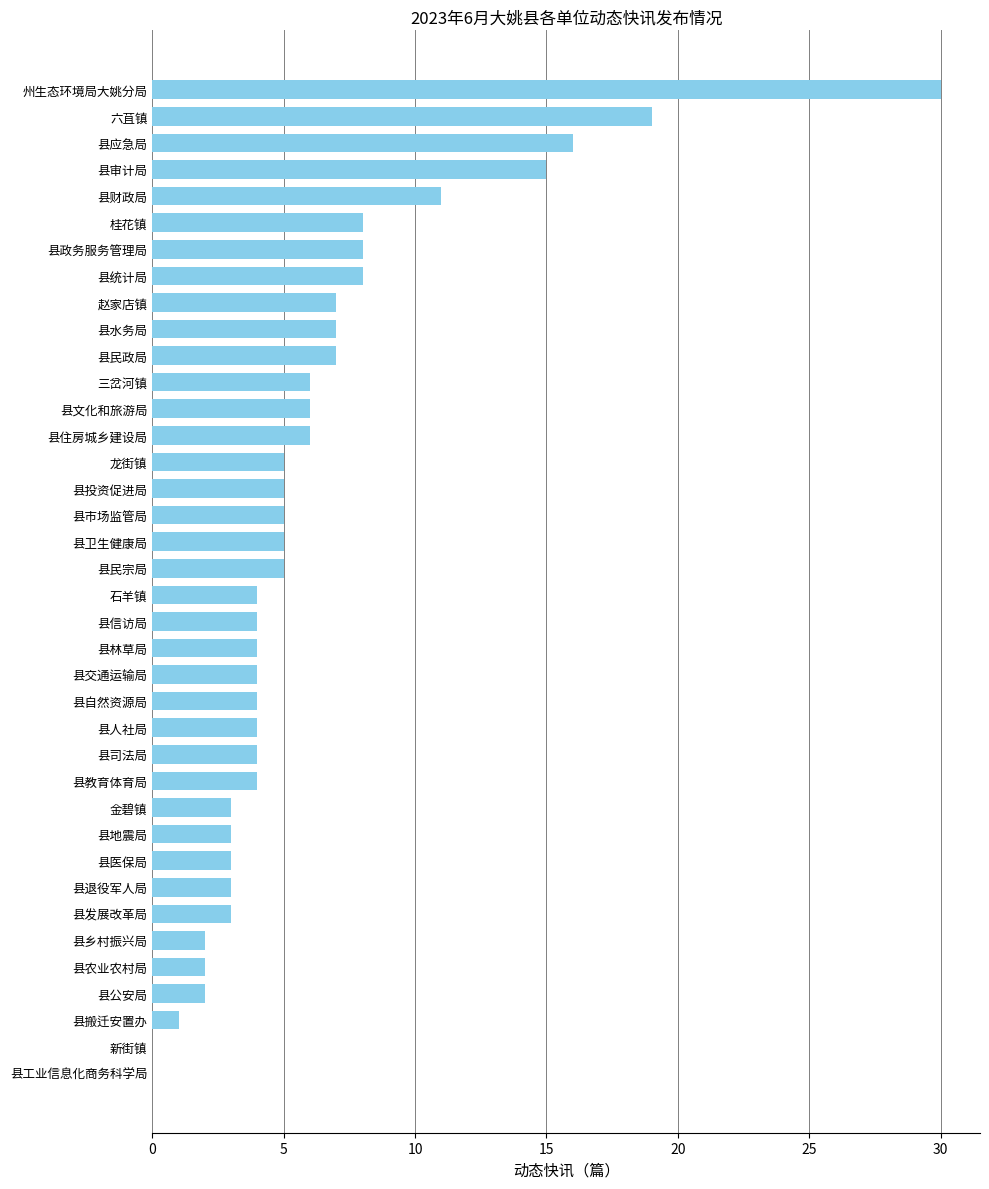

Which category has the highest value across all series?

州生态环境局大姚分局